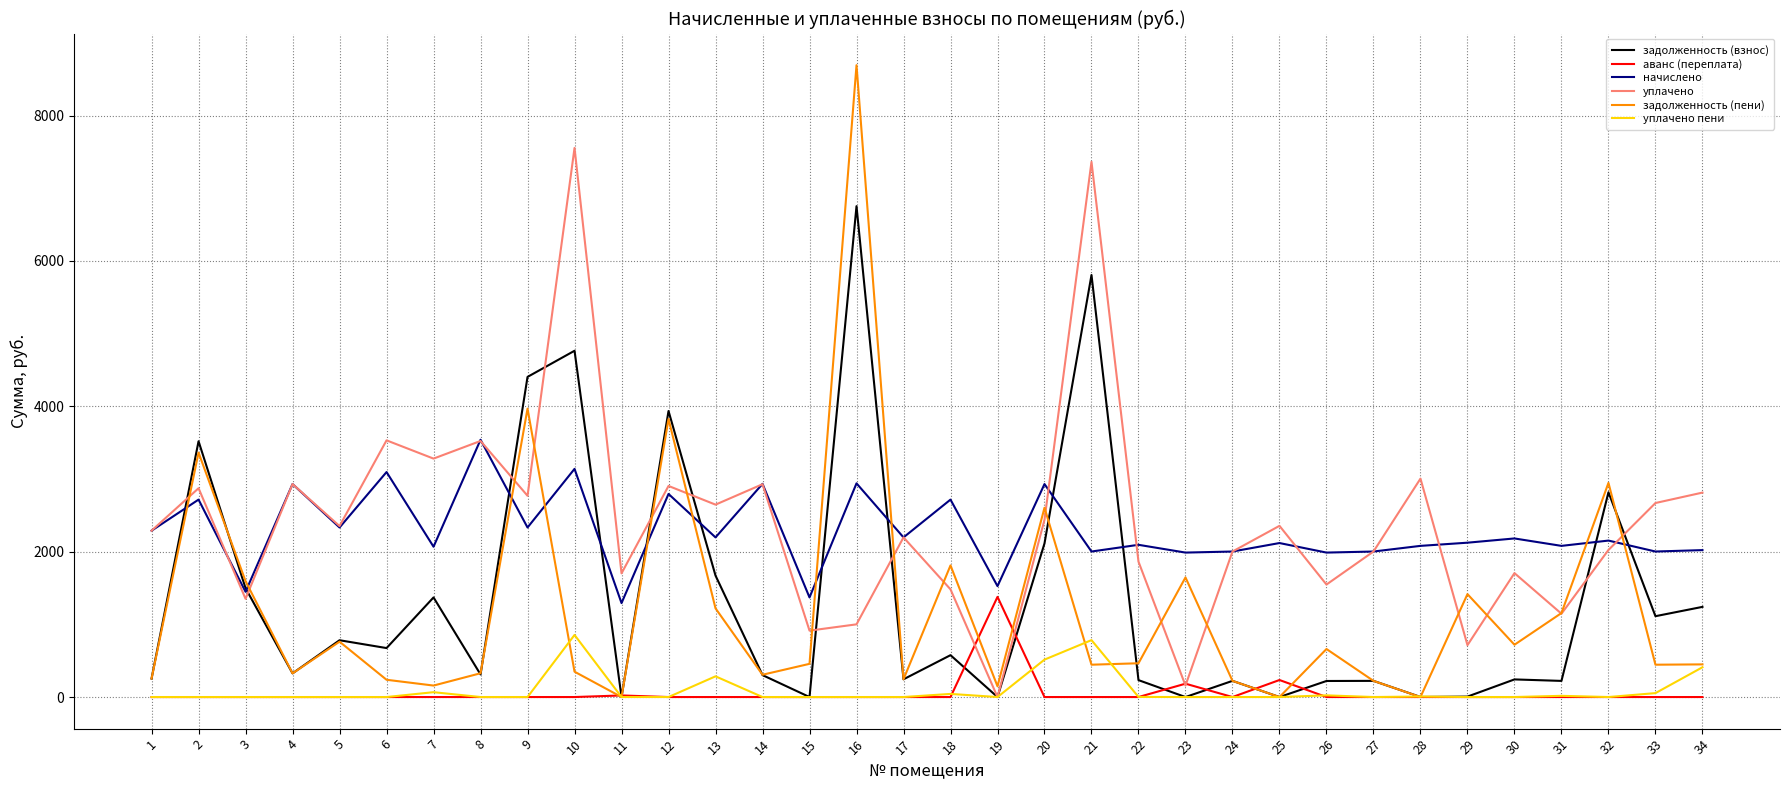

Which series has the widest spread of values?

задолженность (пени)